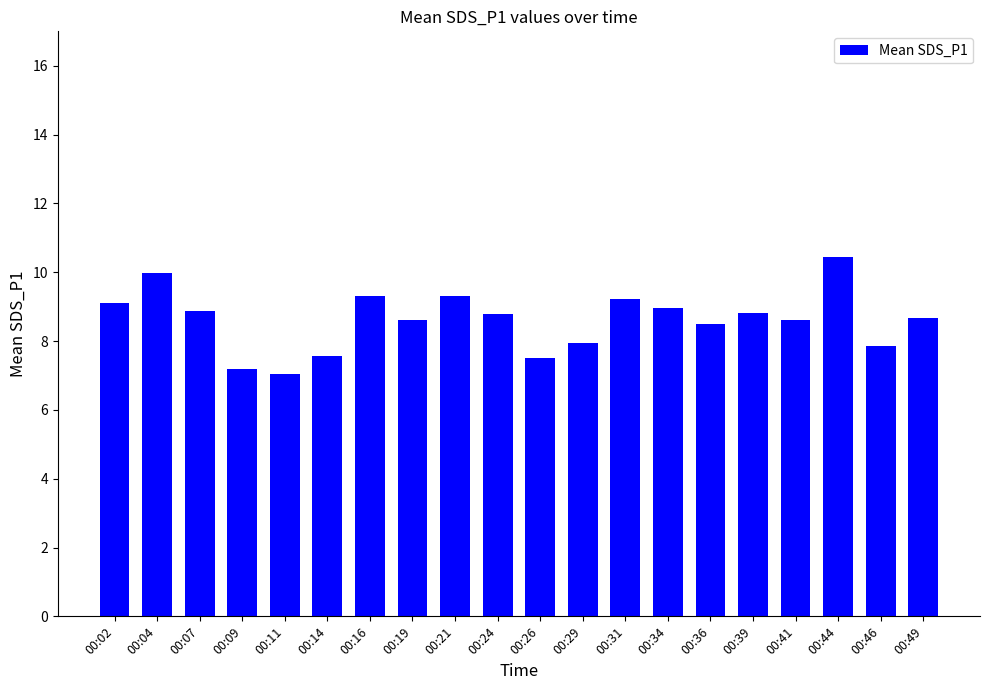

What is the average value?

8.6